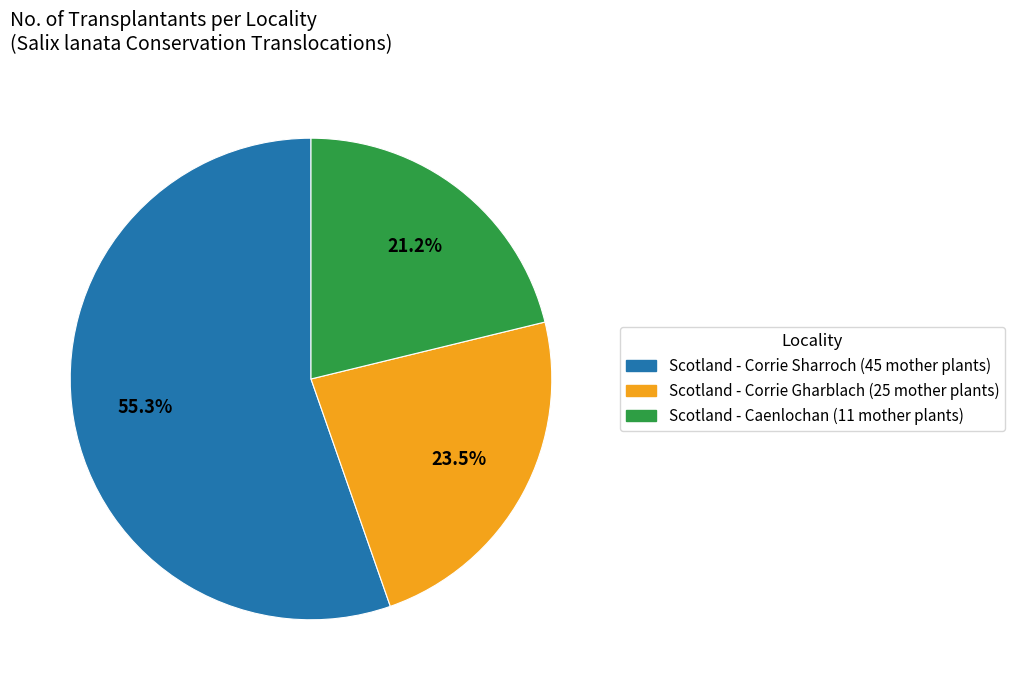

What is the majority slice?

Scotland - Corrie Sharroch (45 mother plants)